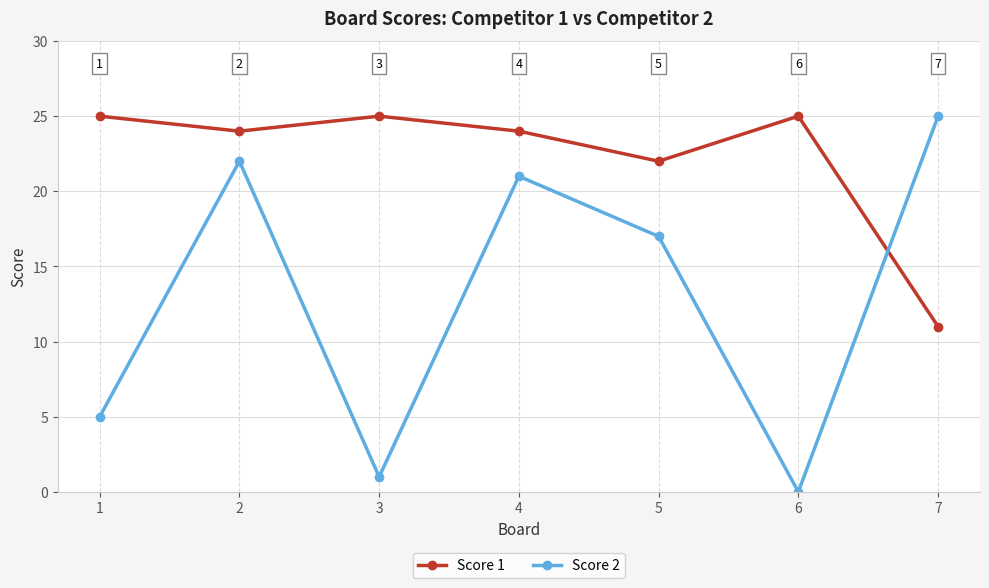

Which category has the lowest value in the Score 2 series?

6